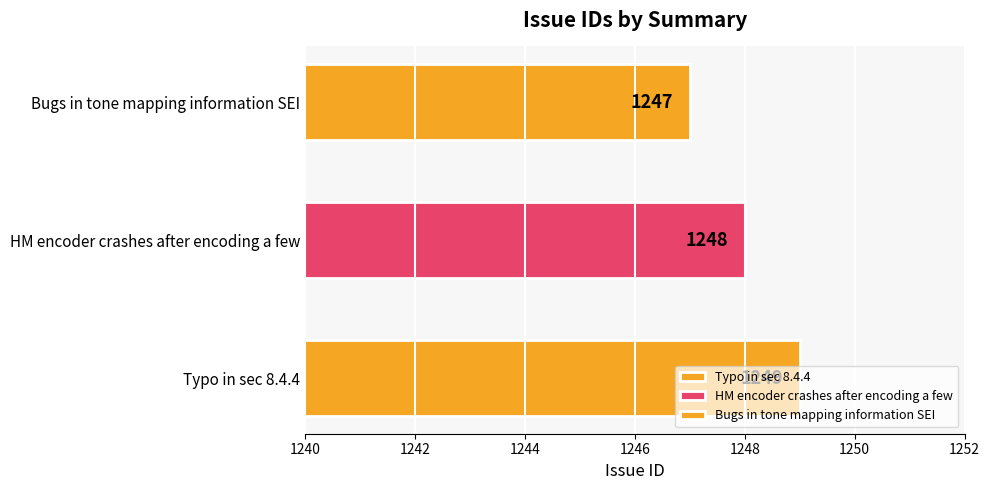

Which category has the highest value across all series?

Typo in sec 8.4.4